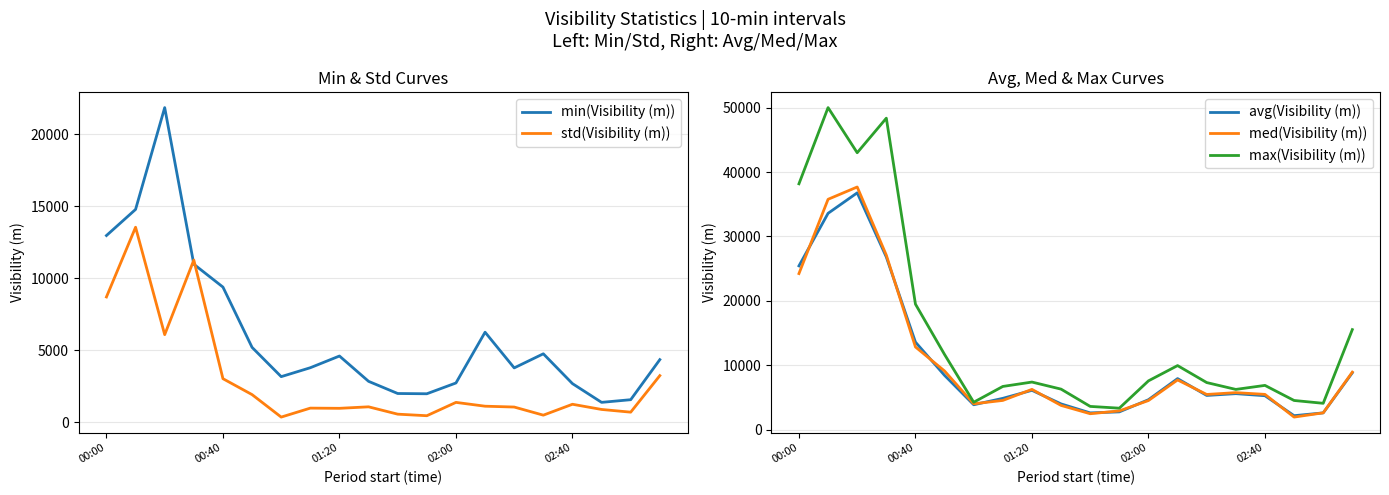

Where does the min(Visibility (m)) series first go above 4346?

00:00